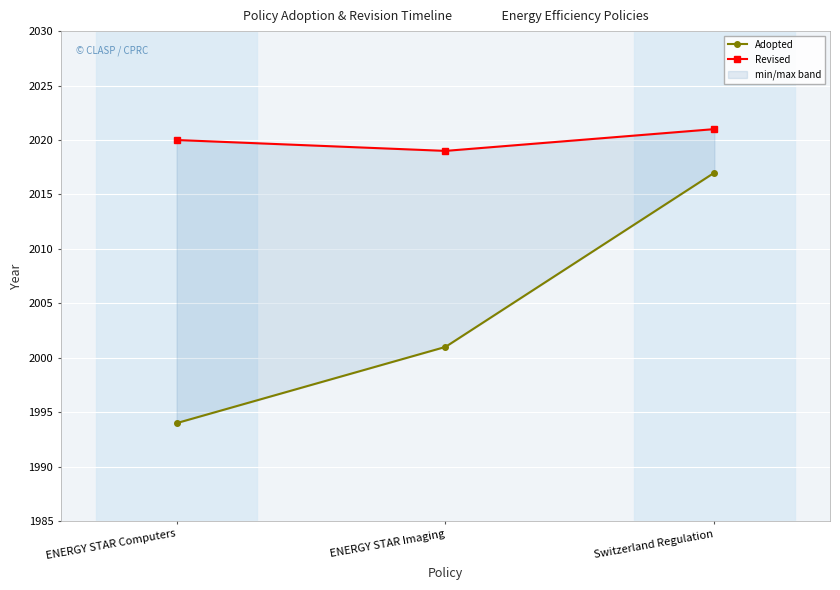

What is the sum of the Adopted values at ENERGY STAR Computers and Switzerland Regulation?

4011